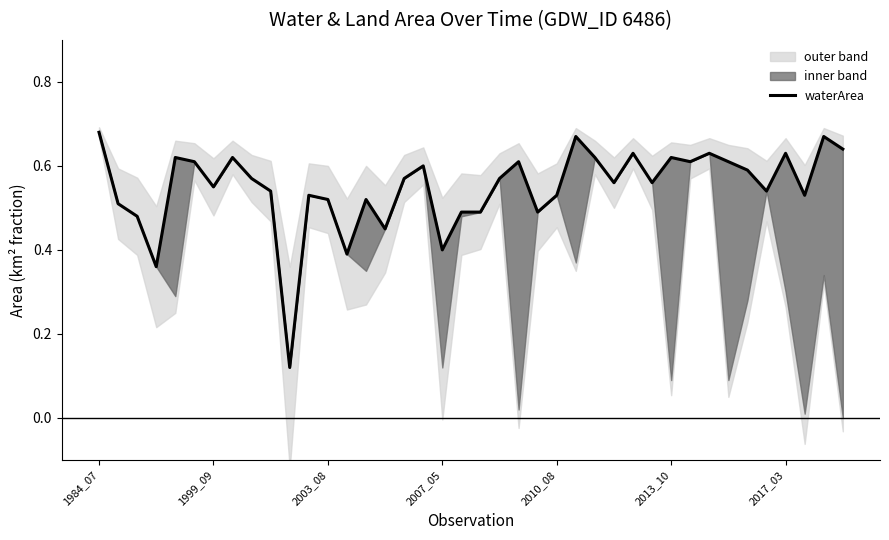

What is the approximate value at 33?

0.6